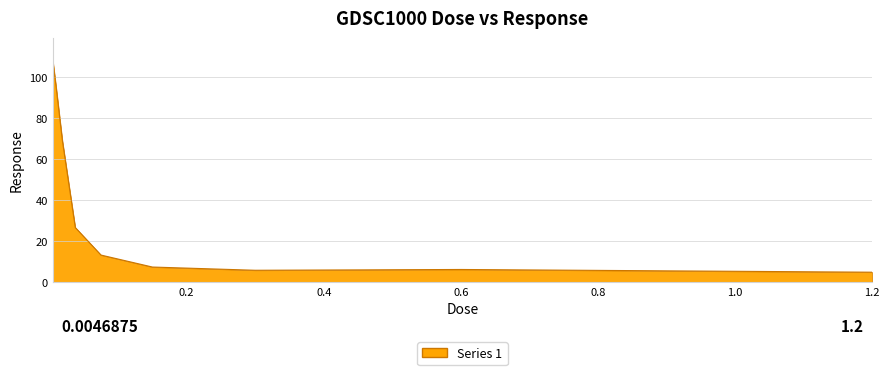

What is the greatest value displayed?

108.1